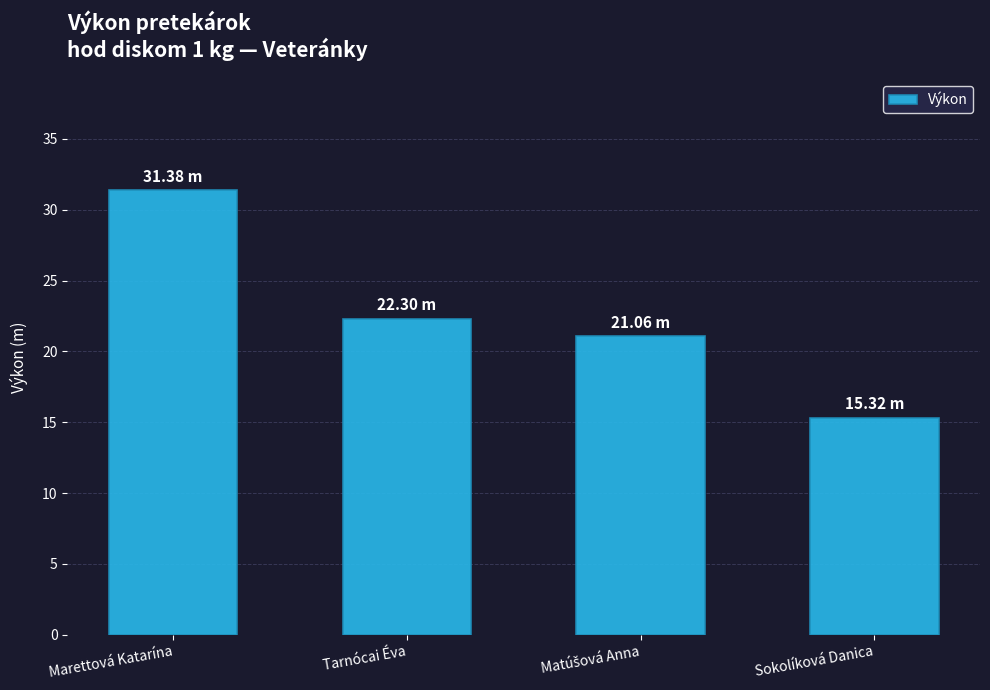

What is the label of the 4th bar from the left?

Sokolíková Danica